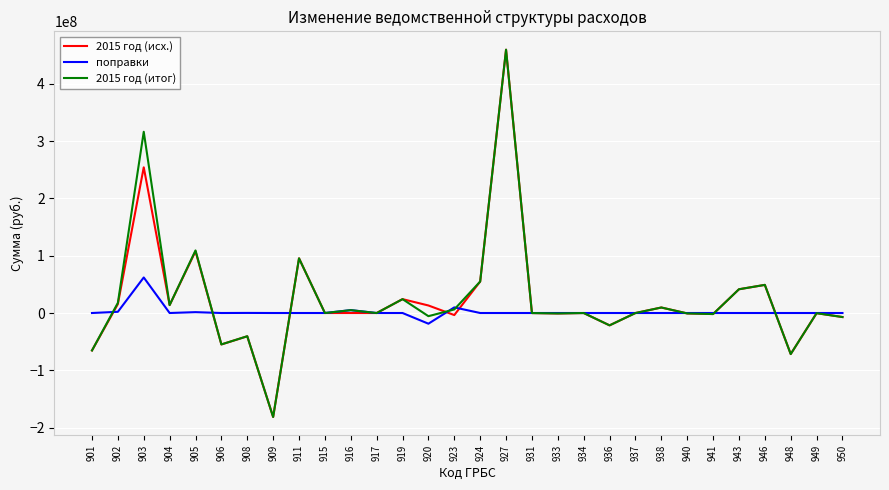

The value of поправки at 936 is 0. True or false?

True